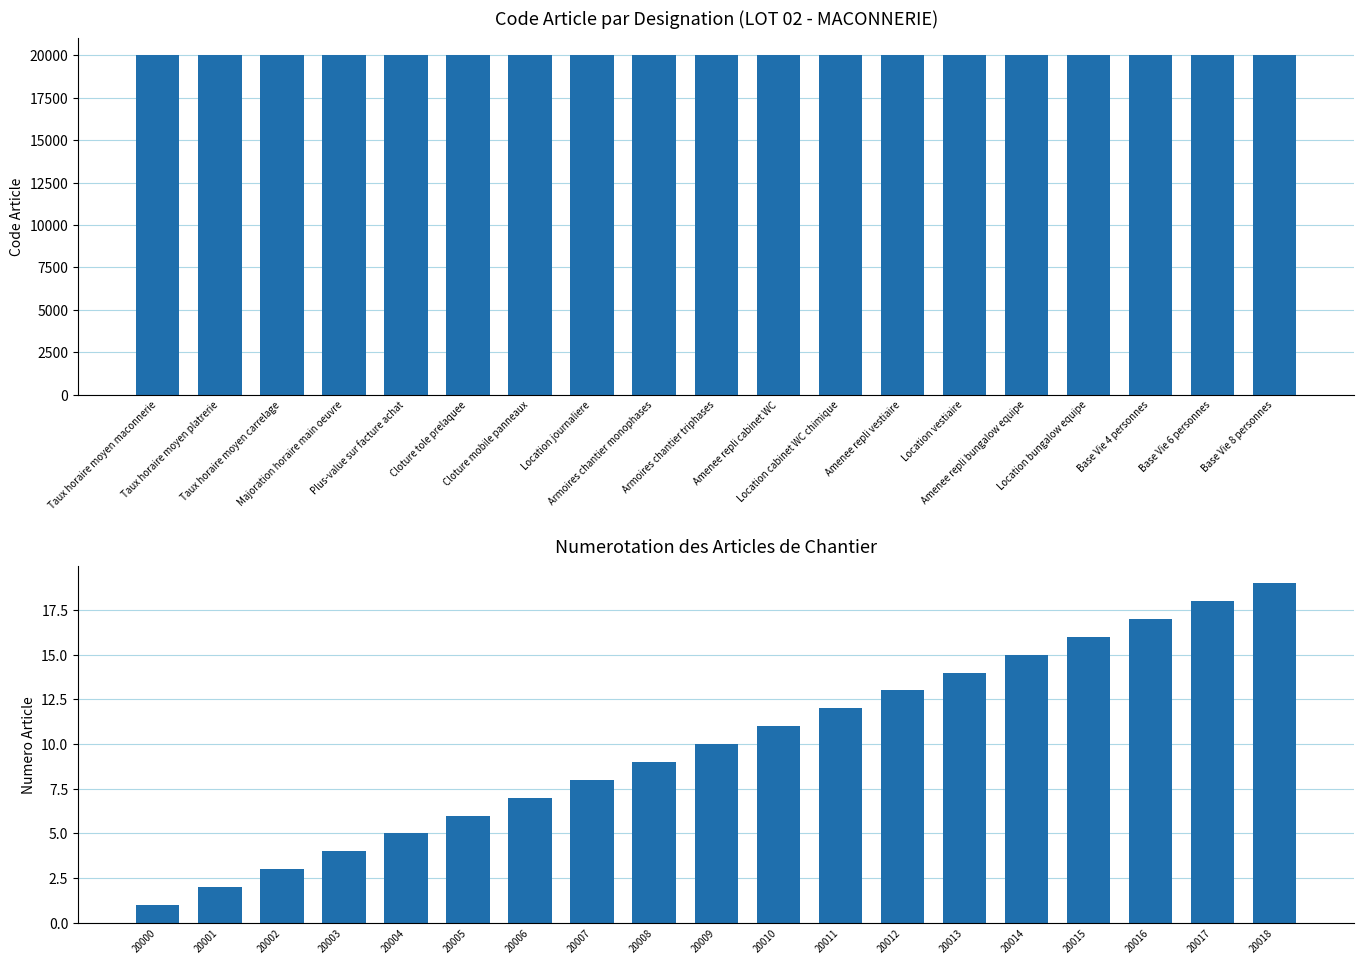

What is the sum of all Numero Article values?

190